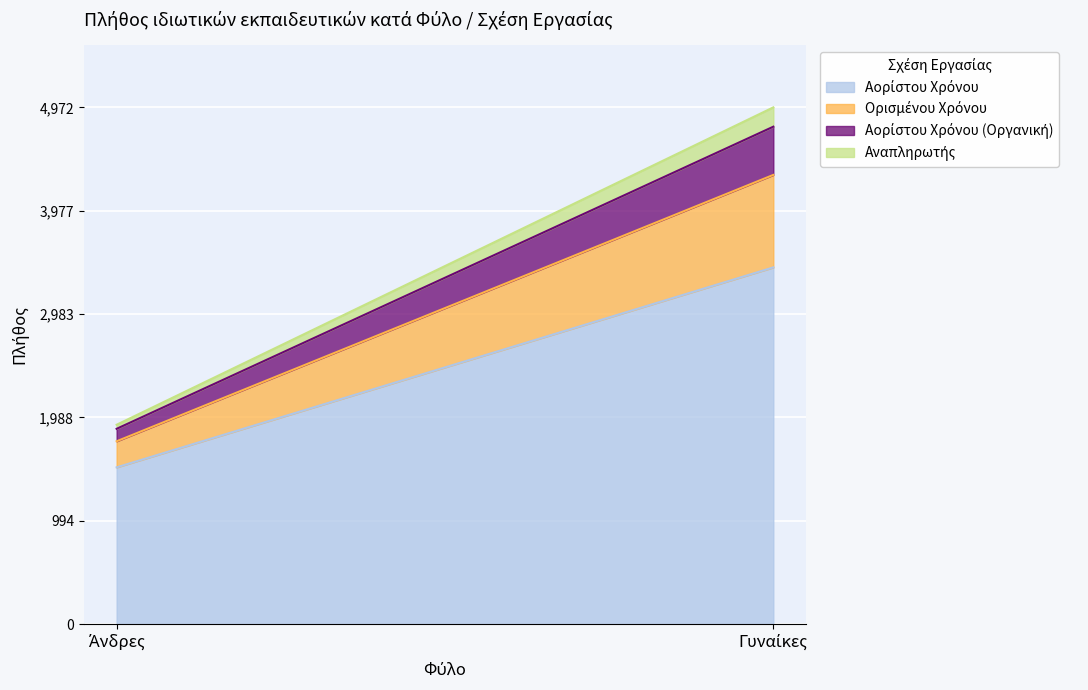

What is the sum of the Αορίστου Χρόνου values at Άνδρες and Γυναίκες?

4940